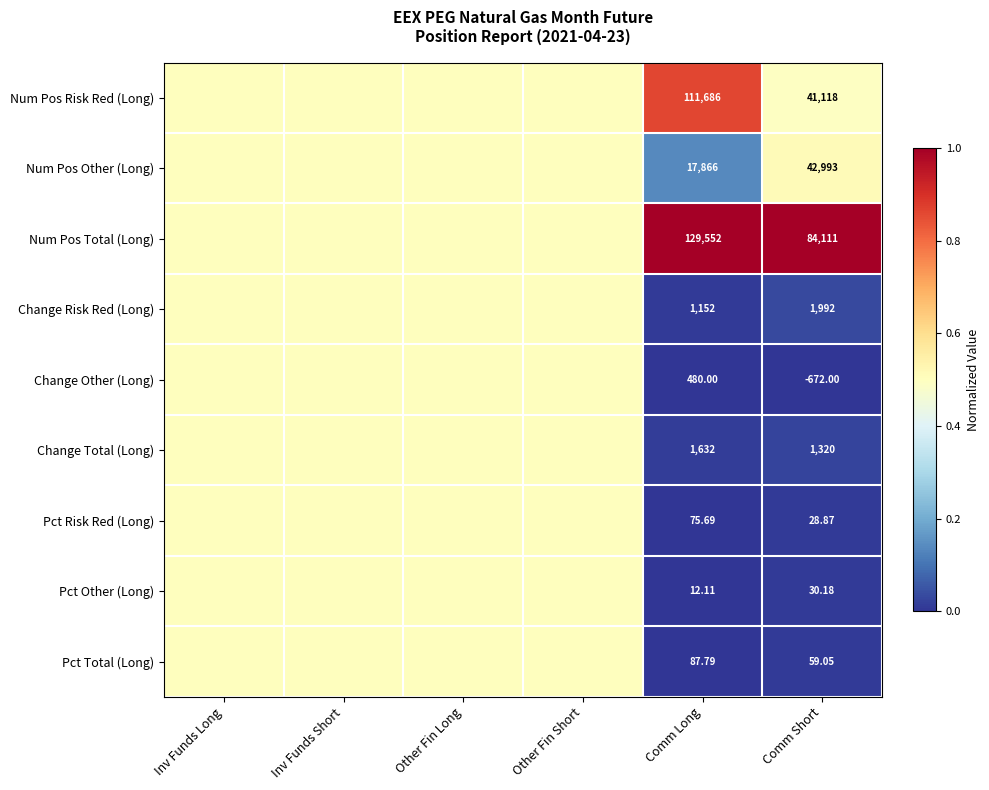

Which has a higher value, Other Fin Short or Other Fin Long?

Other Fin Short